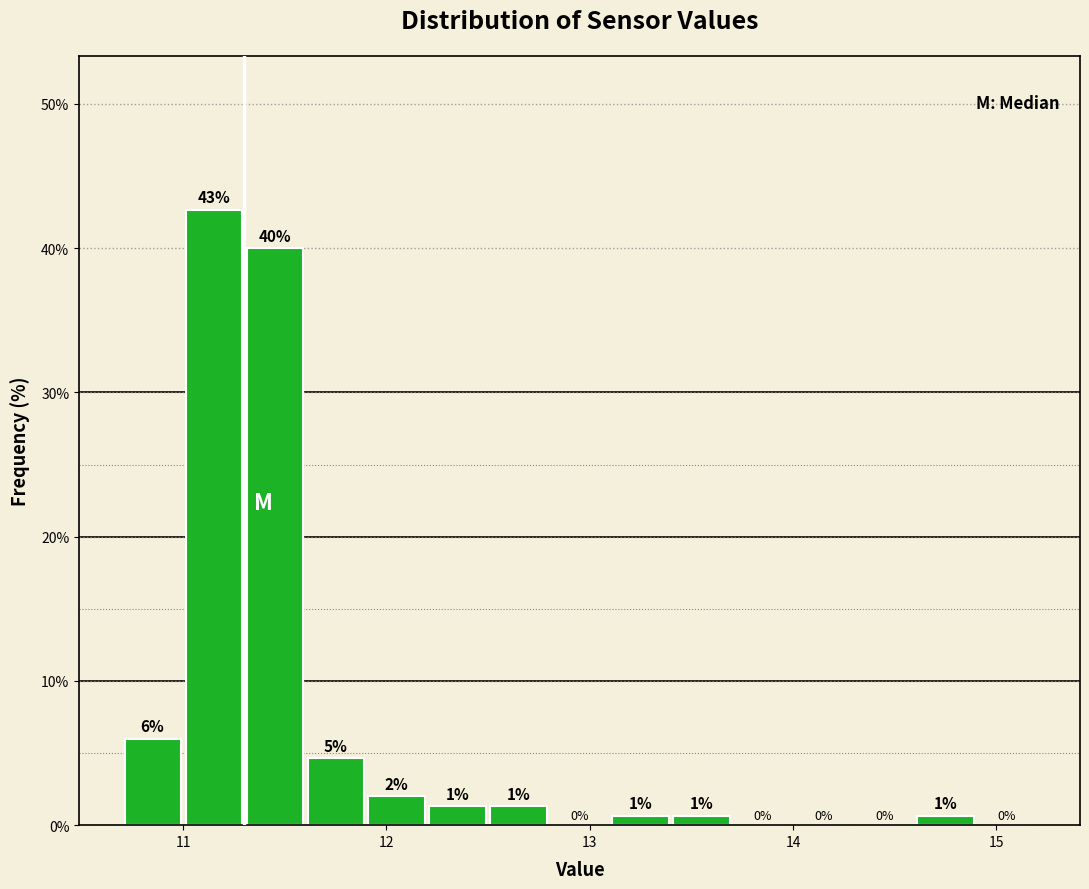

Around what value on the x-axis is the tallest bar? Give the approximate position of its centre, as read against the axis.

11.2